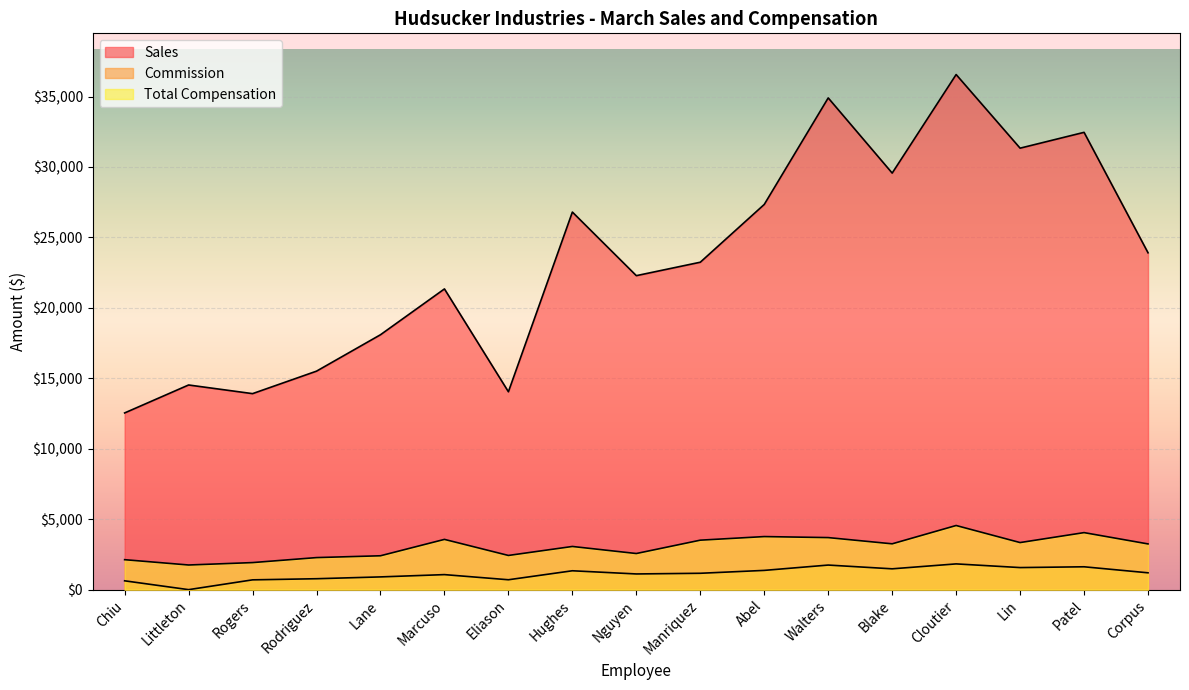

Where is Sales nearest to the value 24550?

Corpus